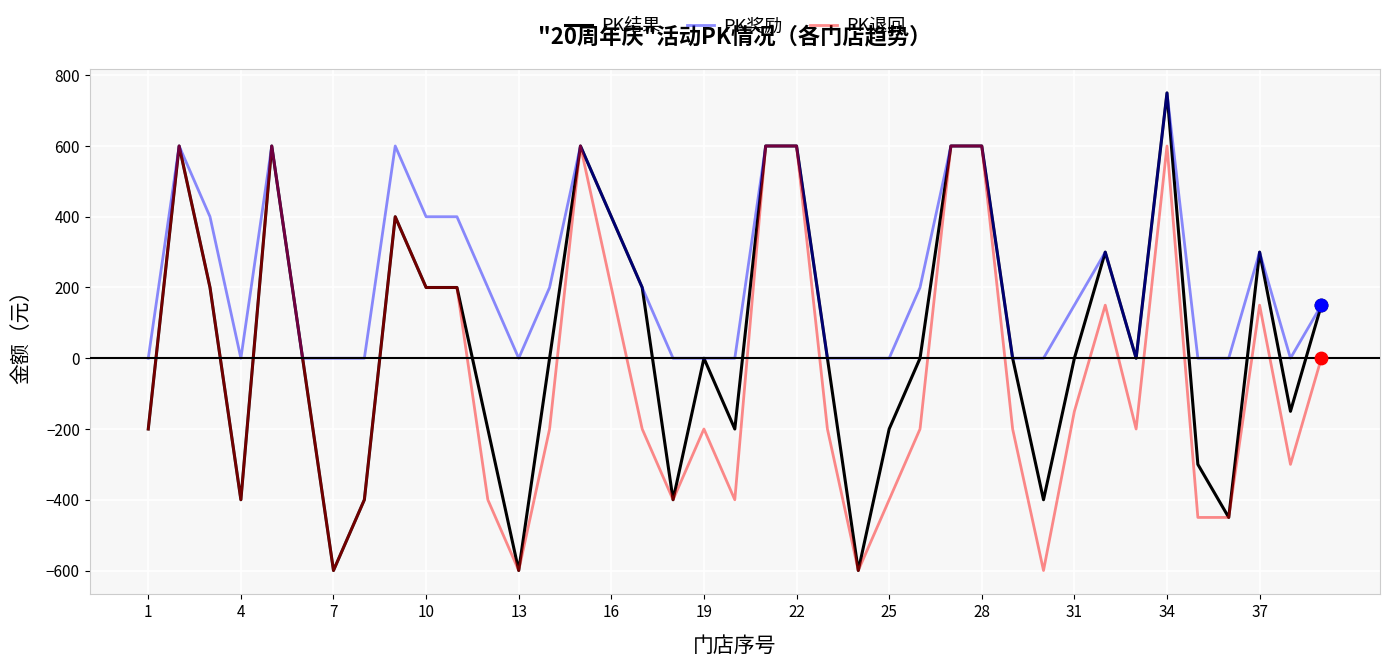

Which series has the largest range (max minus min)?

PK结果